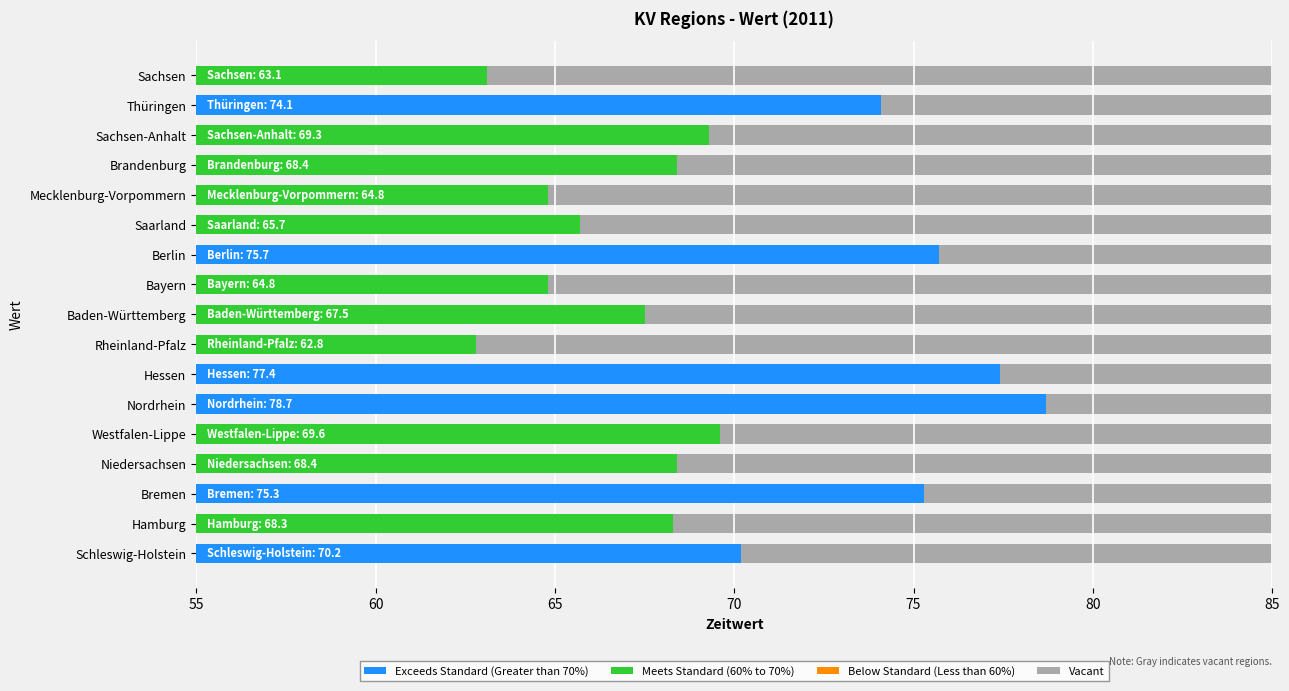

Which has a higher value, Hessen or Berlin?

Hessen